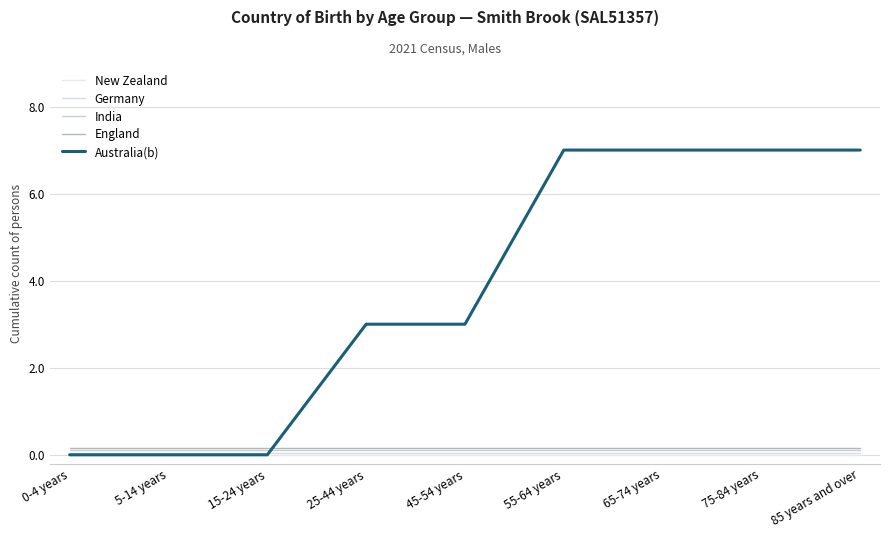

Which has a higher value, 15-24 years or 45-54 years?

15-24 years